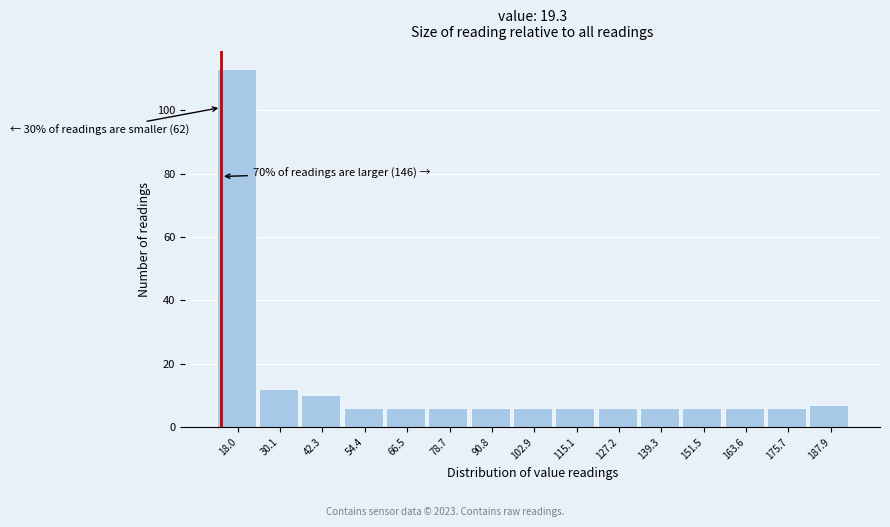

Reading right to left, what are all the values shown in this chart?

187.9=7	175.7=6	163.6=6	151.5=6	139.3=6	127.2=6	115.1=6	102.9=6	90.8=6	78.7=6	66.5=6	54.4=6	42.3=10	30.1=12	18.0=113